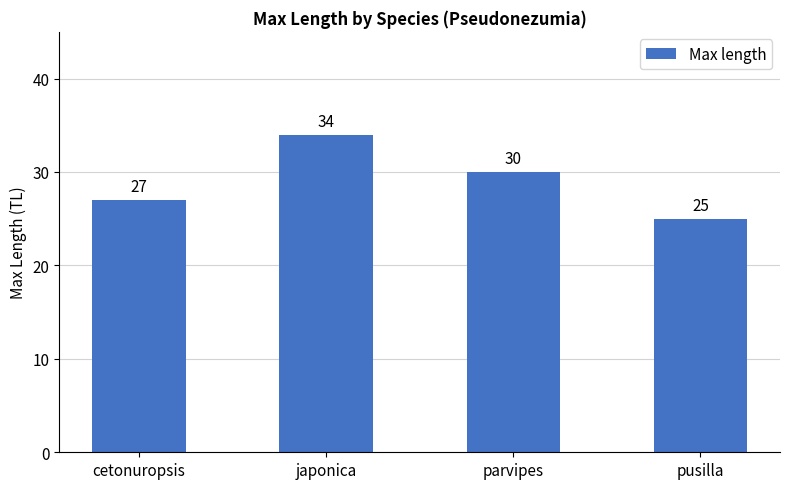

What is the maximum value shown in the chart?

34